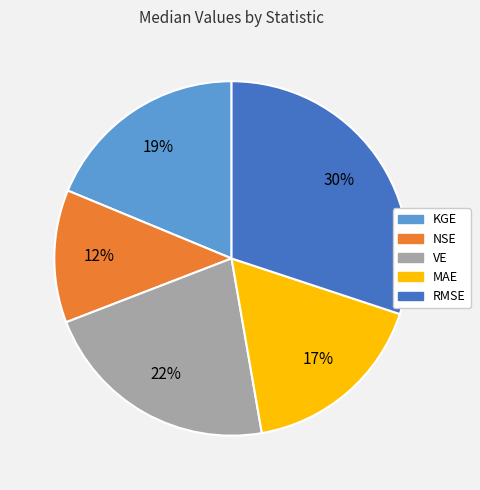

Is the sum of VE and KGE greater than half?

No